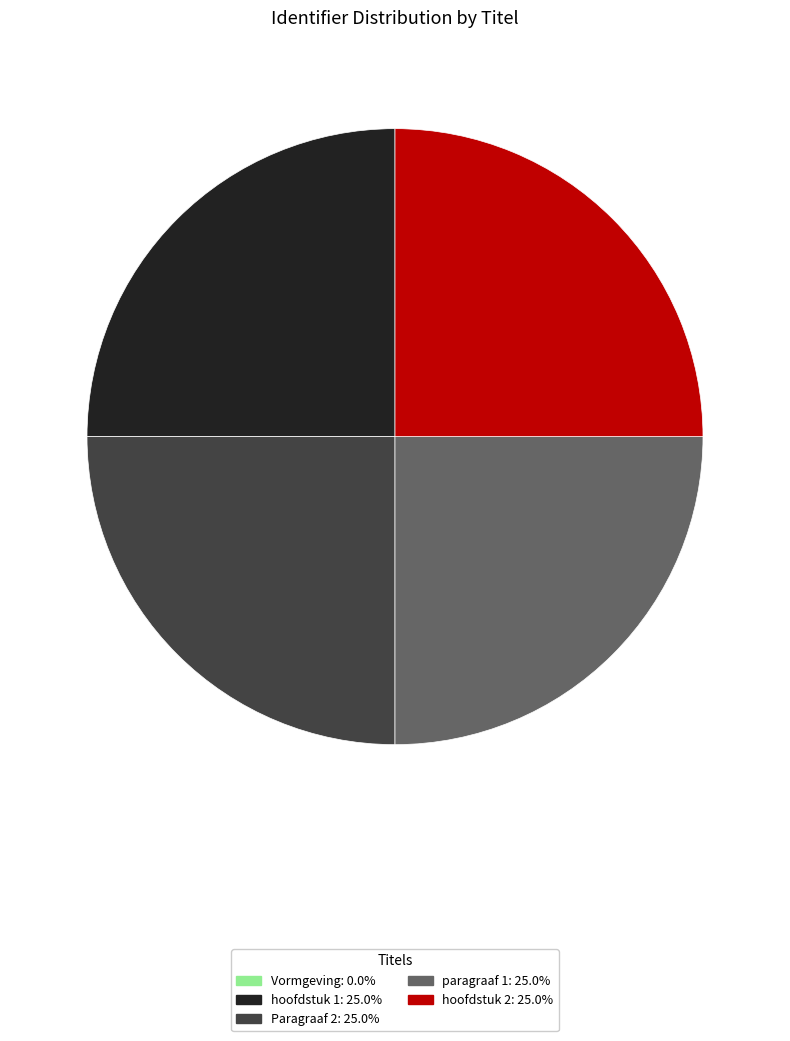

Is there any slice that represents more than half of the pie?

No